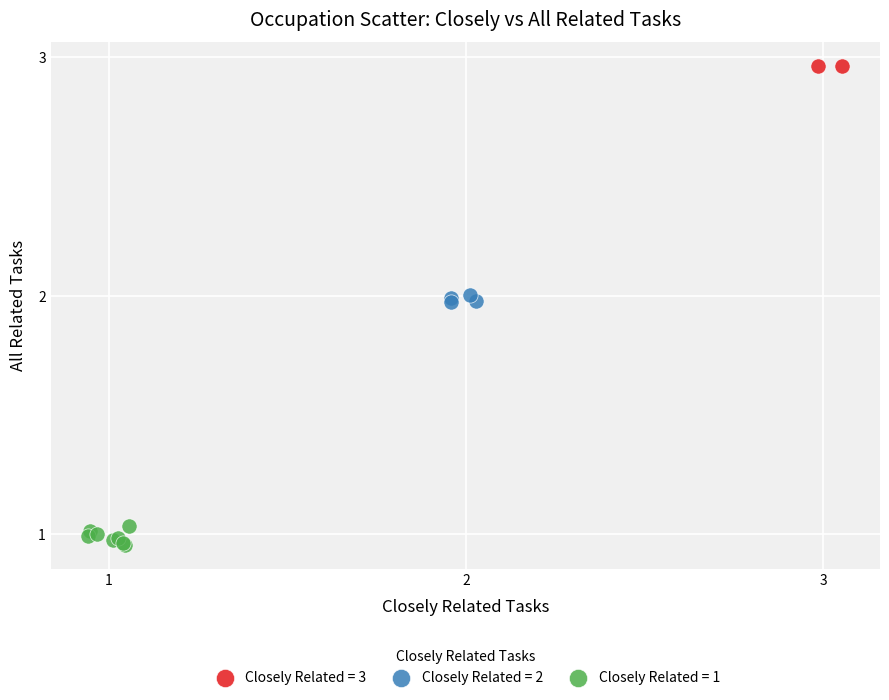

What are all the series names shown in the legend?

Closely Related = 3, Closely Related = 2, Closely Related = 1